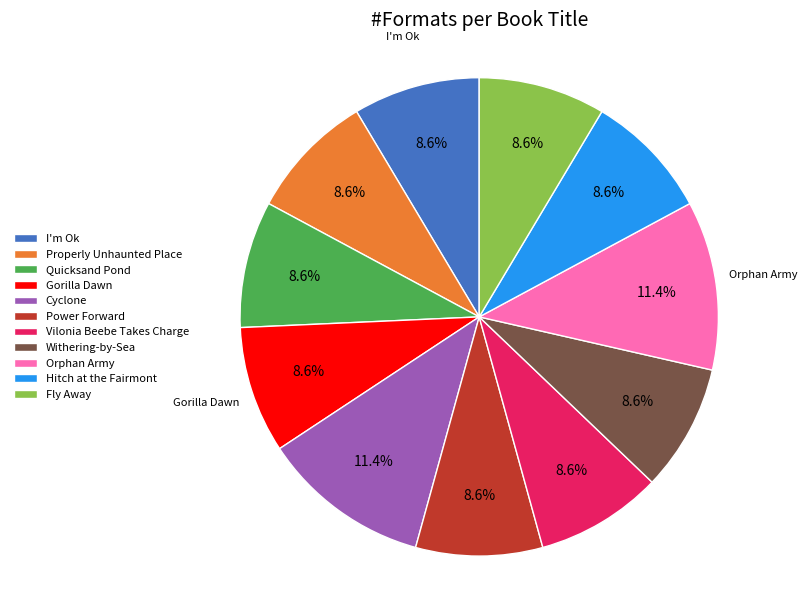

True or false: Orphan Army accounts for 19% of the total.

False